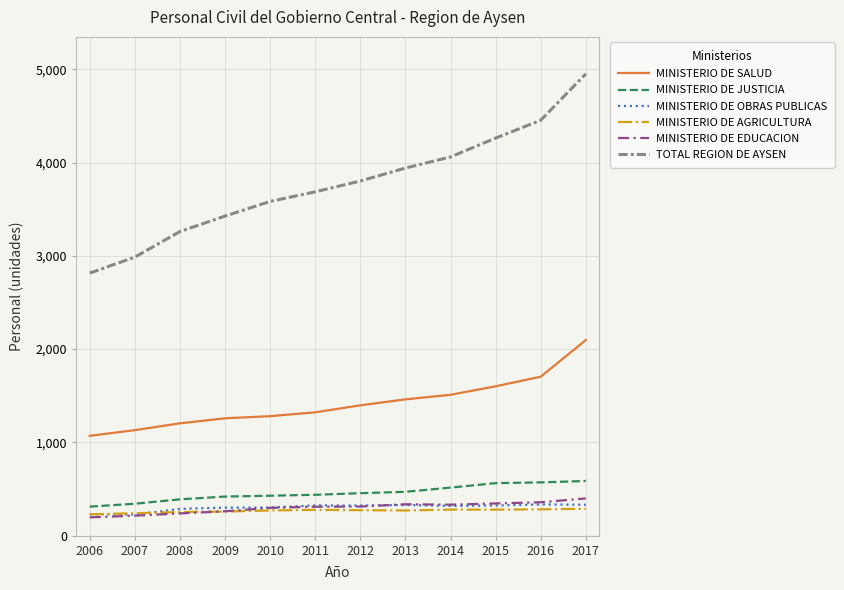

True or false: TOTAL REGION DE AYSEN and MINISTERIO DE AGRICULTURA cross at least once.

False